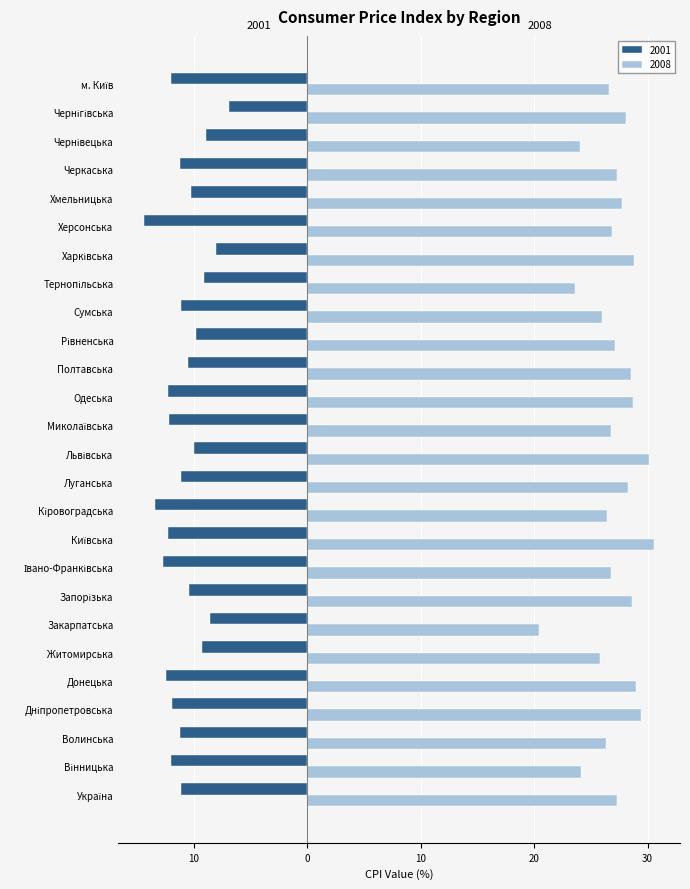

What are all the series names shown in the legend?

2001, 2008